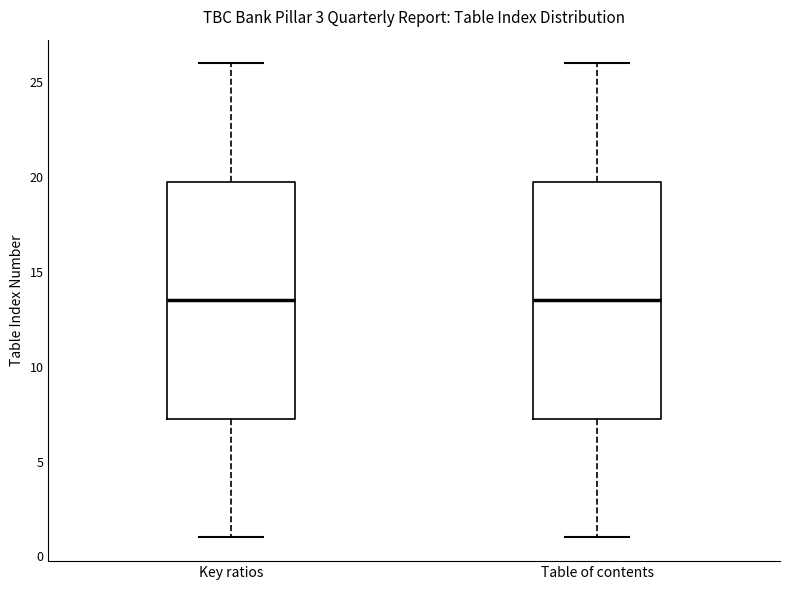

Reading left to right, transcribe this box plot: for each box, give where its median line is, the range the box spans, and where its two whiskers end, as read against the y-axis. The values are not printed on the chart, so give them approximately, as read against the axis.

Key ratios: median 13.5, box 7.5 to 20.0, whiskers 1.0 to 26.0
Table of contents: median 13.5, box 7.5 to 20.0, whiskers 1.0 to 26.0